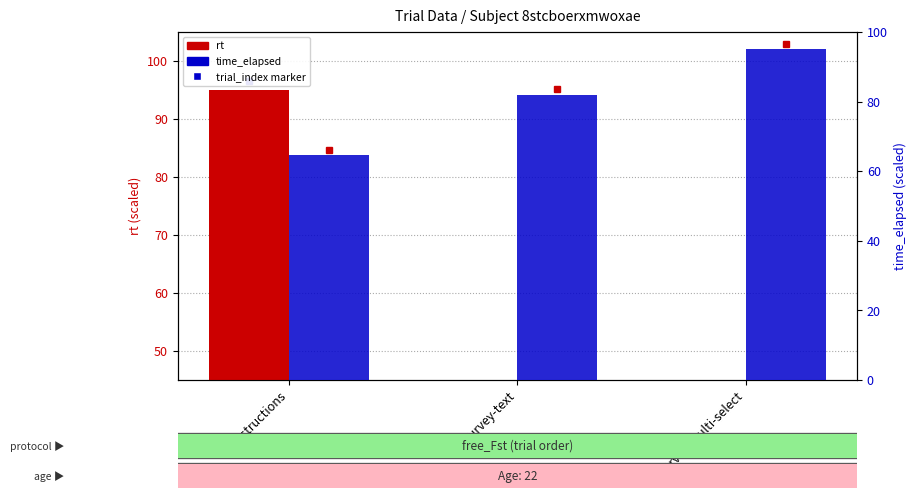

Are the bars grouped side by side (vs. stacked)?

Yes